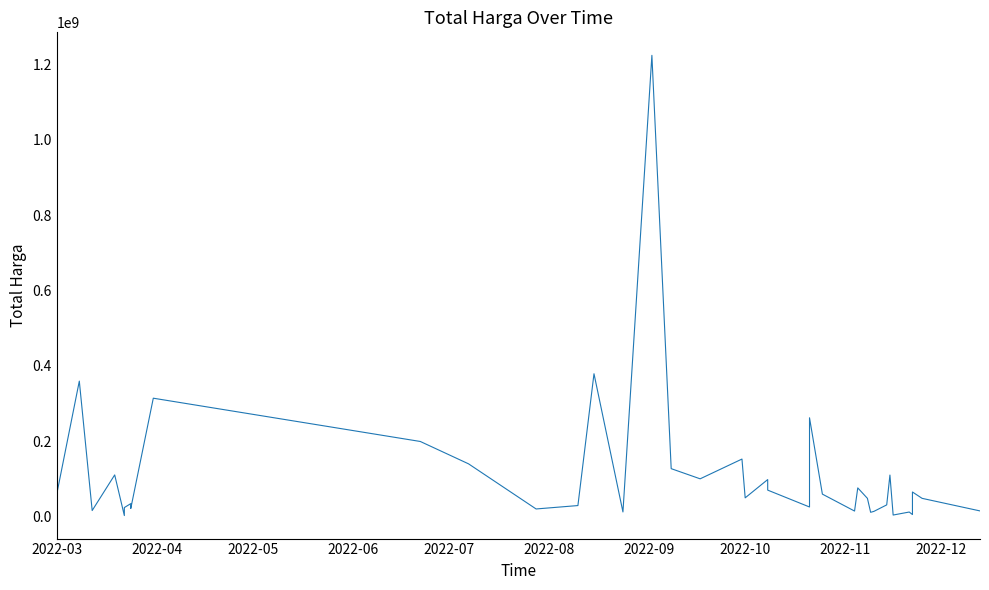

How many distinct data groups are displayed?

1